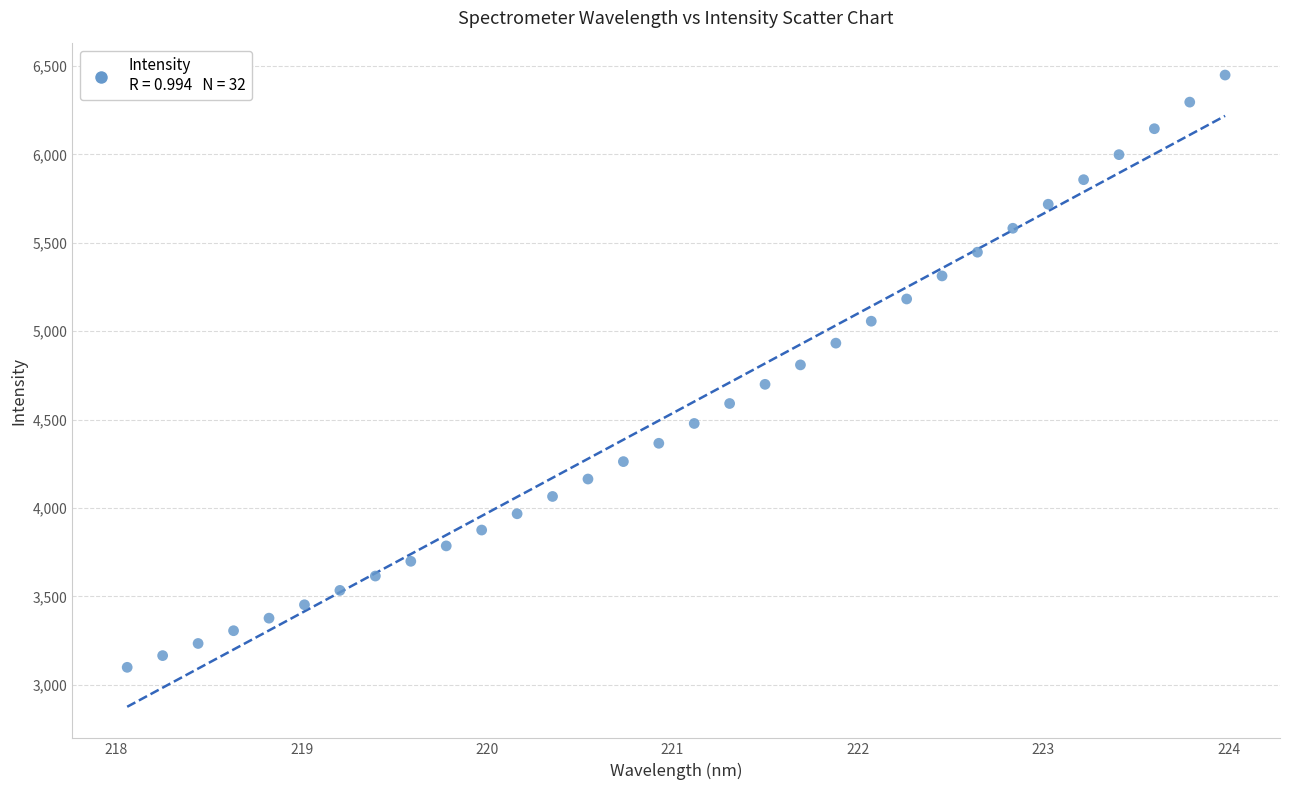

What is the range of Y values (max minus min)?

3348.9